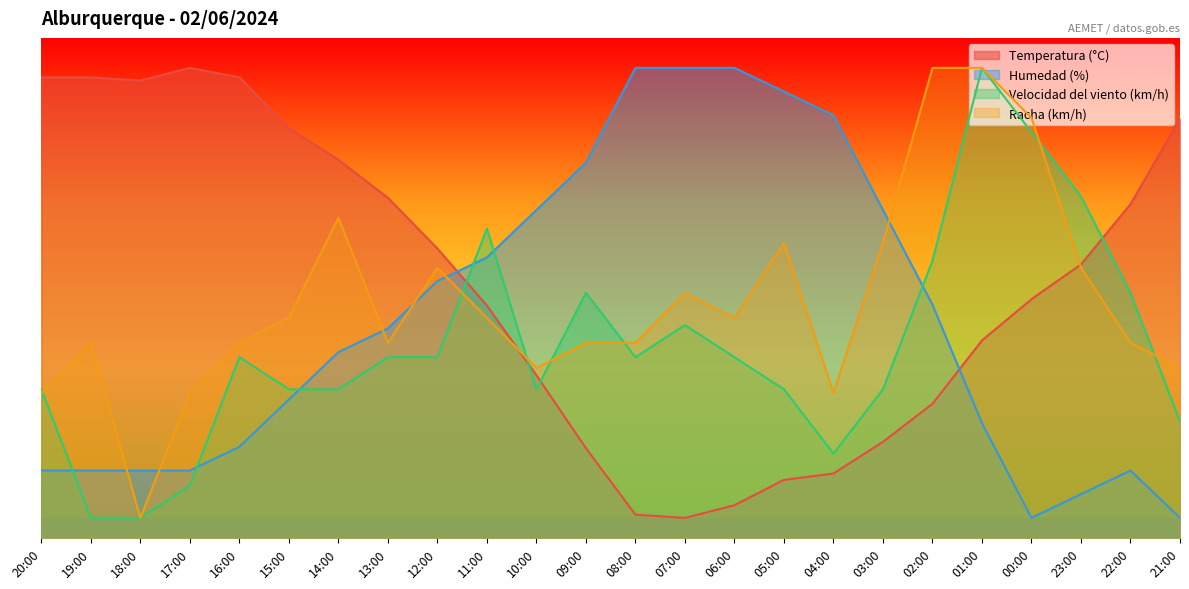

The value of Velocidad del viento (km/h) at 14:00 is 14.9. True or false?

True